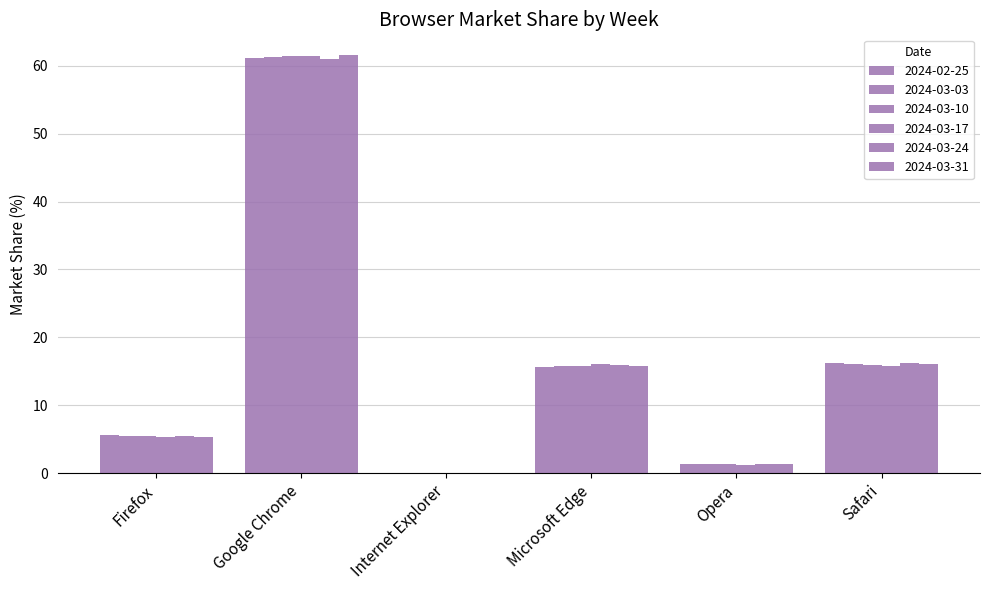

Between Firefox and Internet Explorer, which series saw the biggest shift?

2024-02-25